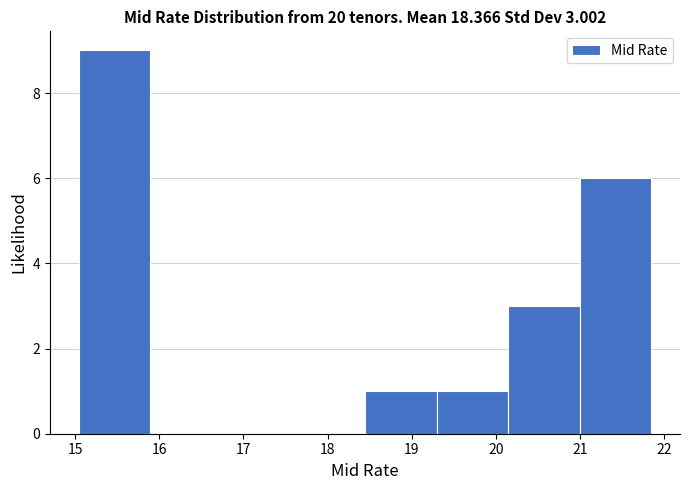

Over which range of the x-axis is the bar tallest?

15.0 to 15.9